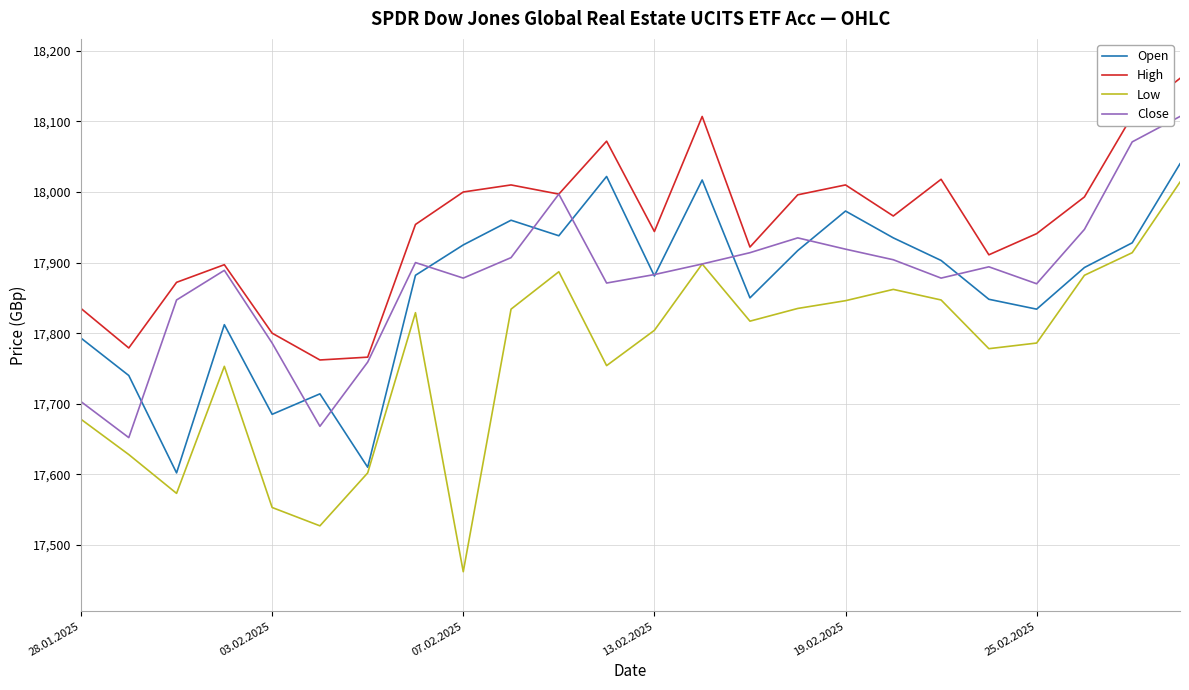

Which series has the largest range (max minus min)?

Low